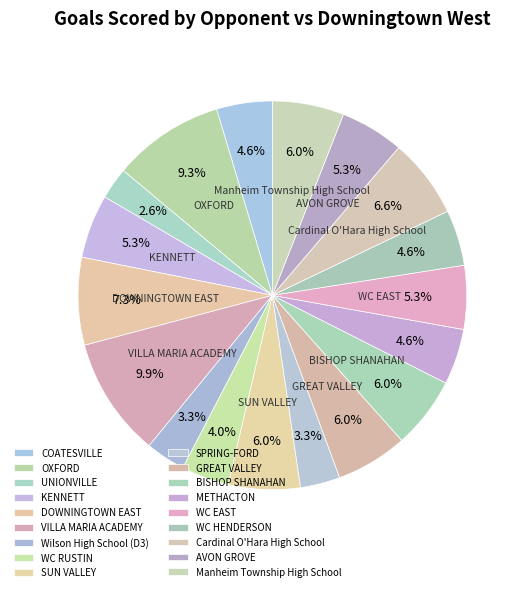

How many slices are in this pie chart?

18